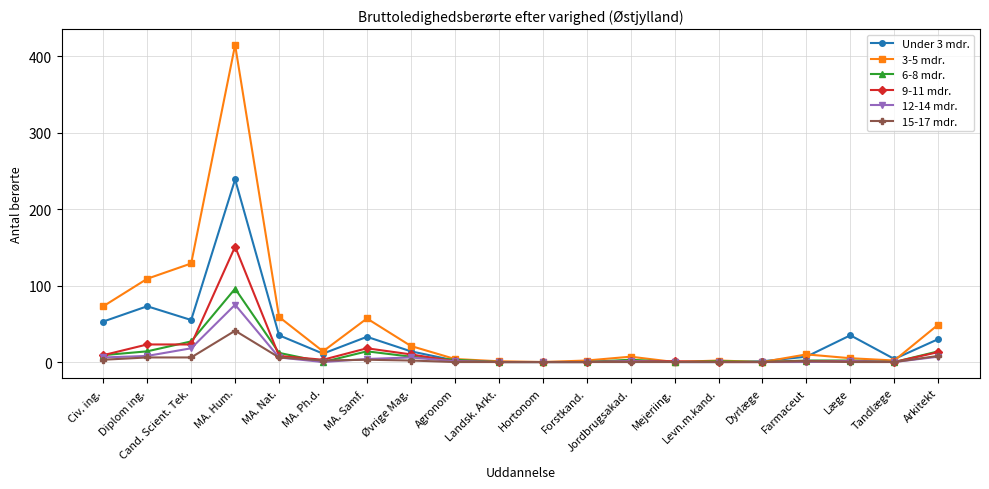

Which series has the largest range (max minus min)?

3-5 mdr.